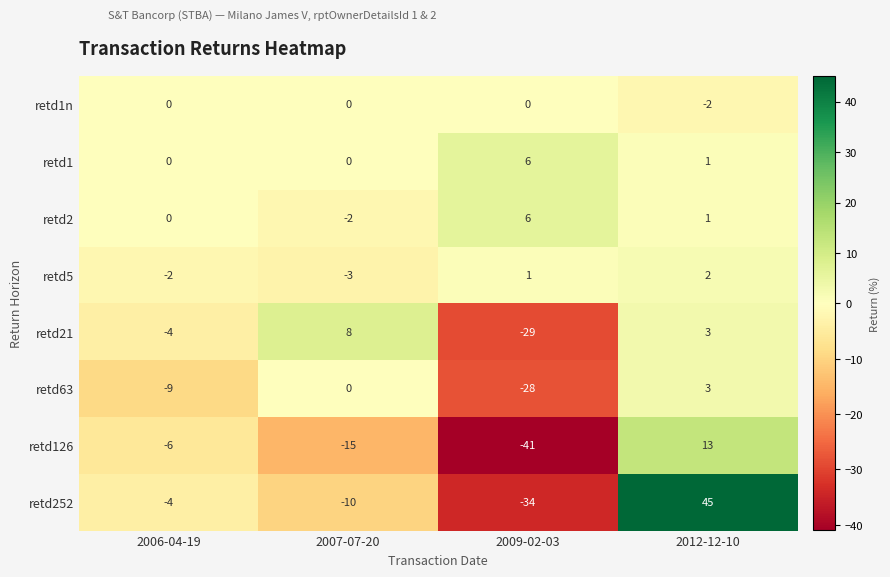

Count the retd21 values in the range -4 to 8.

3